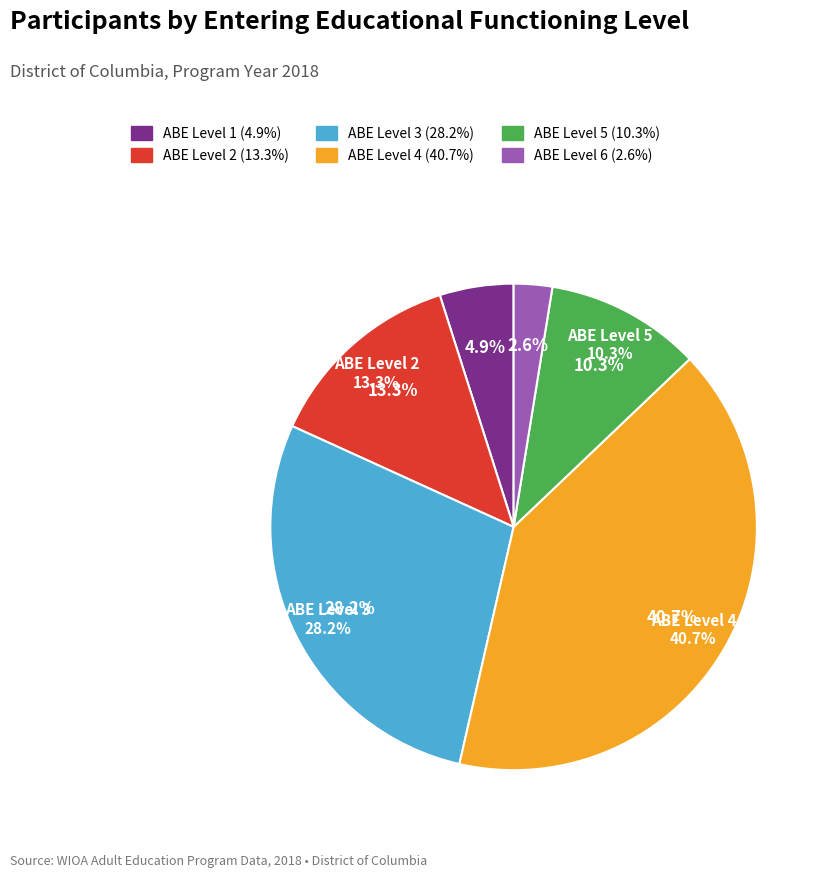

The ABE Level 2 slice represents 28% of the pie. True or false?

False